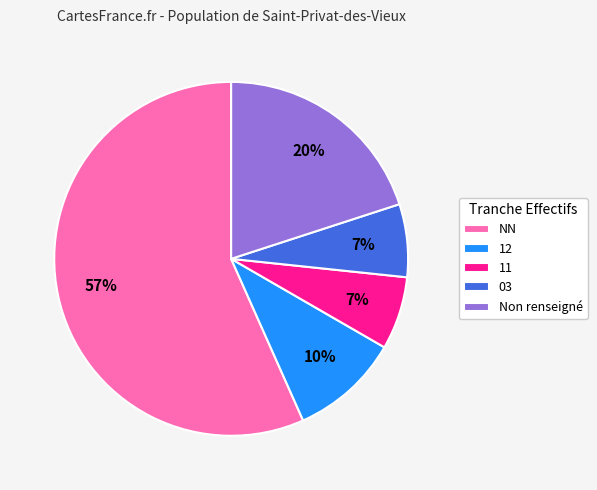

How many slices are in this pie chart?

5